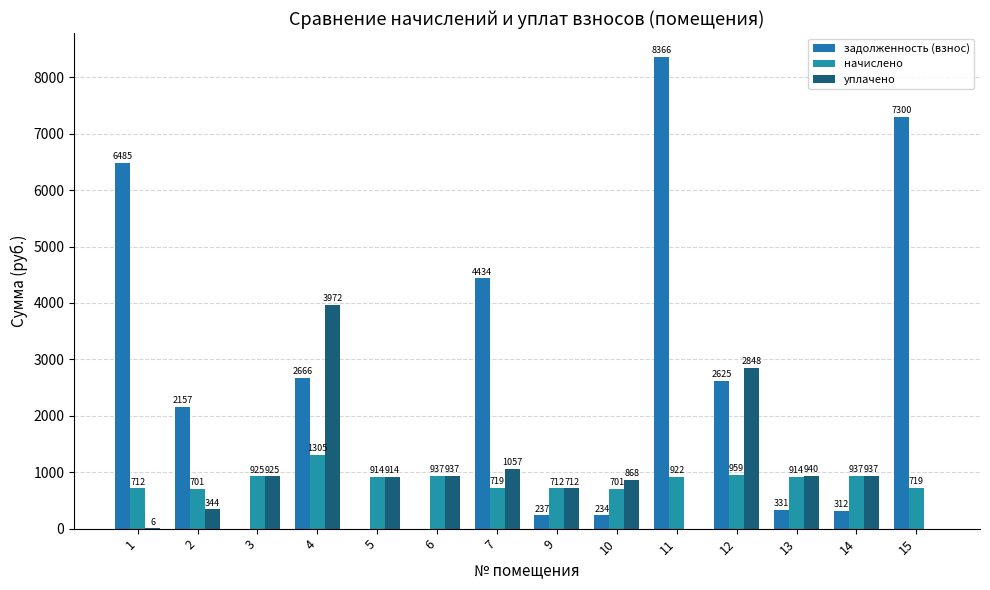

What is the total value across all series at 9?

1660.4